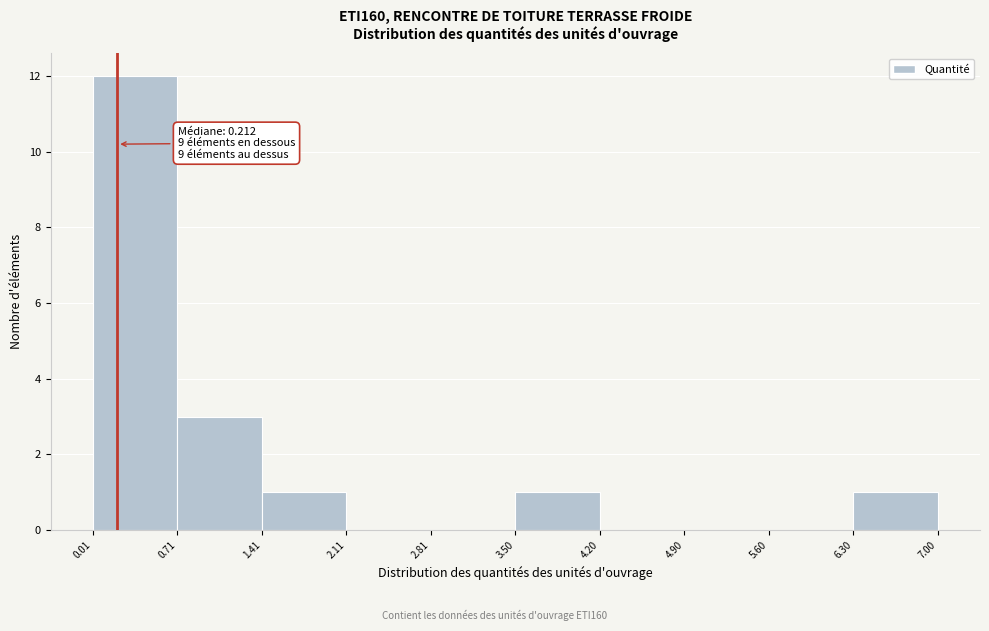

Which range on the x-axis has the tallest bar?

0.01 to 0.71